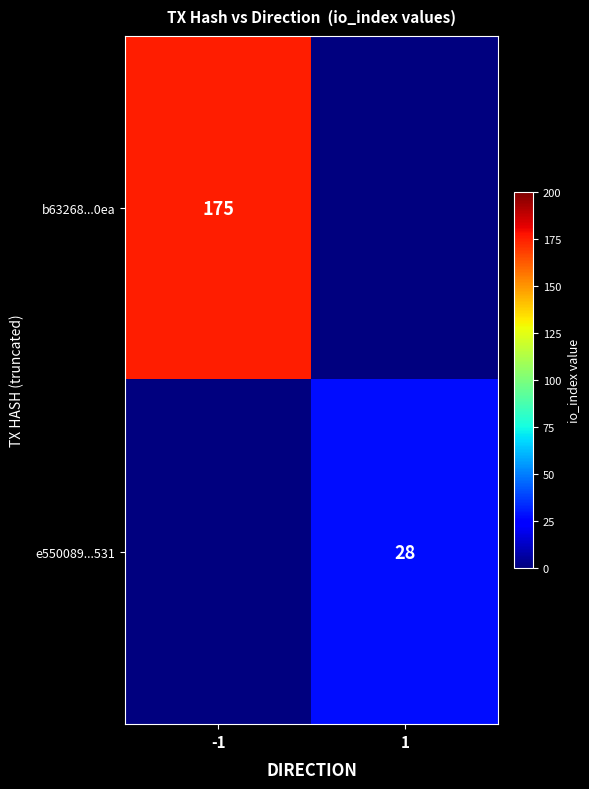

True or false: b63268...0ea has a value of 175 at -1.

True